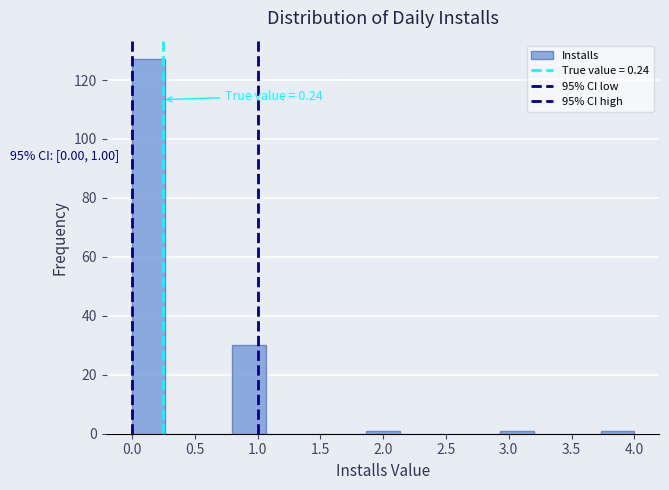

Over which range of the x-axis is the bar tallest?

0.00 to 0.25